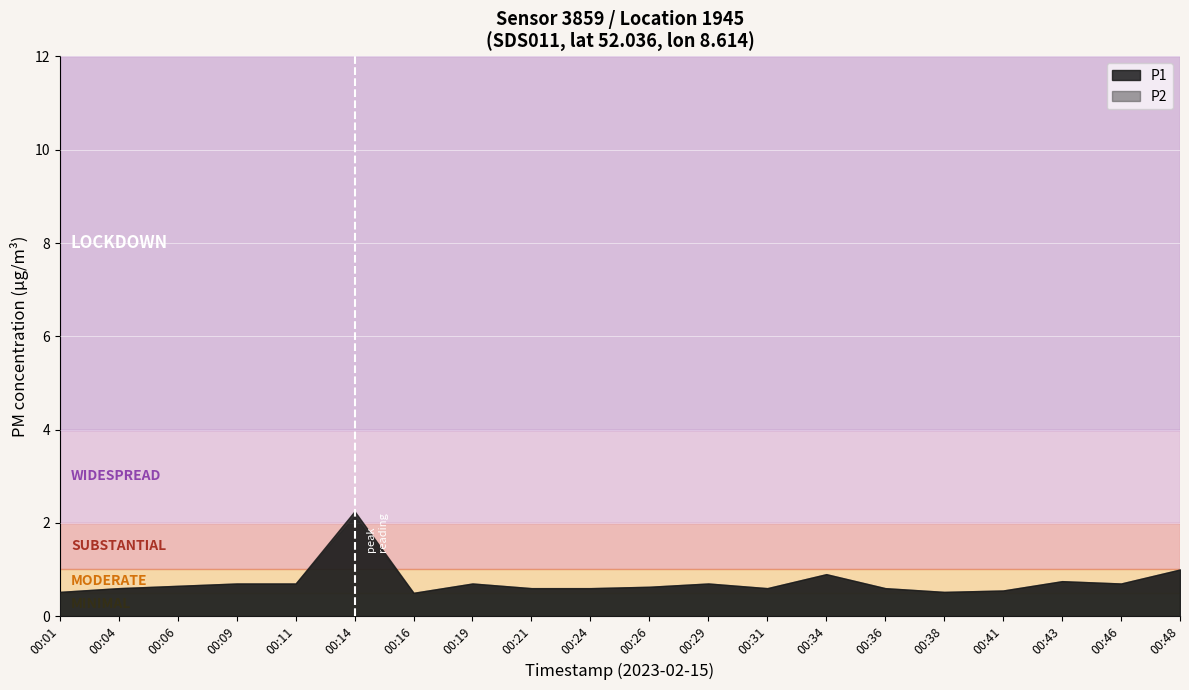

Is it true that P1 equals 1.2 at 16:00?

False